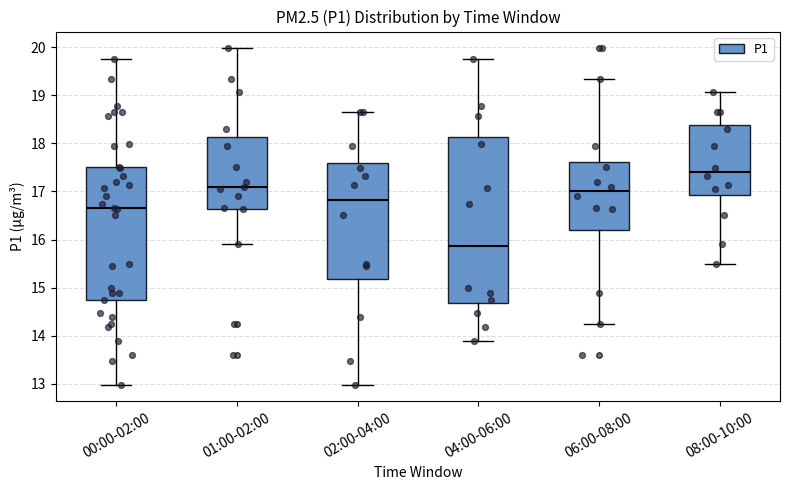

Where does the upper whisker of the box for 04:00-06:00 end on the y-axis? The values are not printed on the chart, so give them approximately, as read against the axis.

19.8